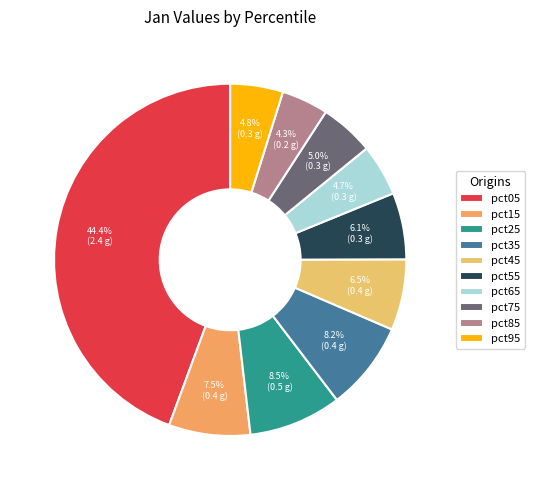

What is the change in value from pct55 to pct85?

-0.1